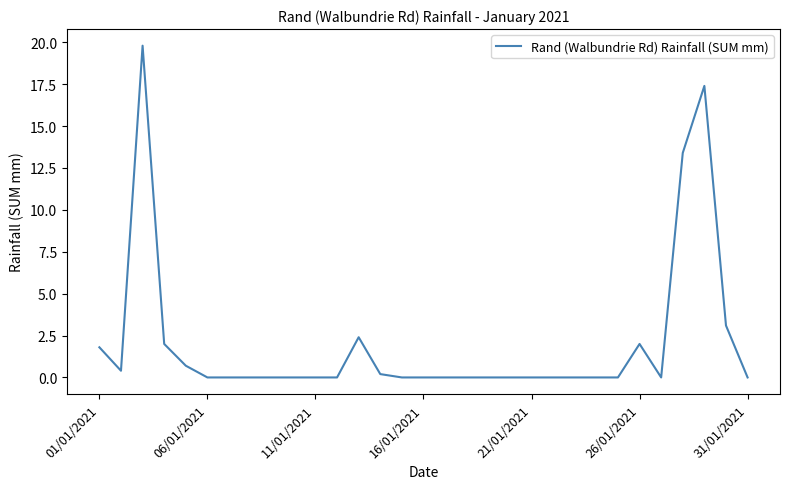

What is the difference between the maximum and minimum values?

19.8